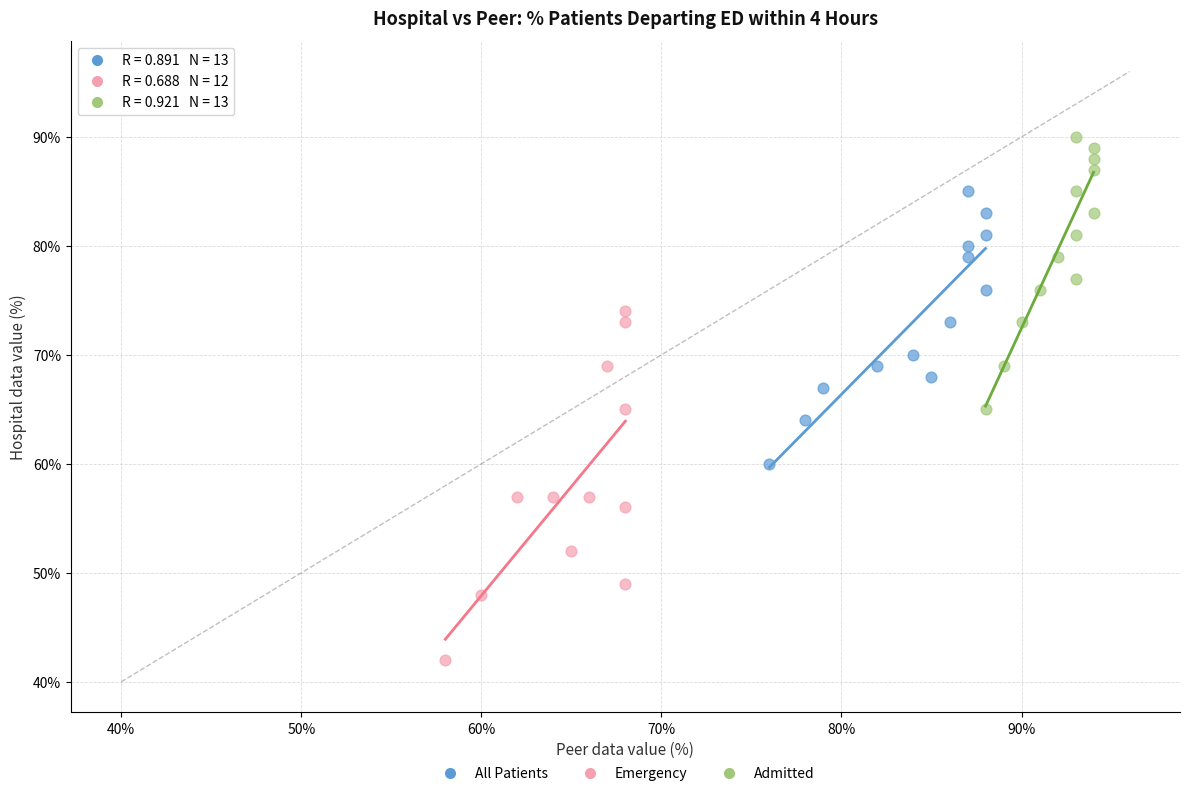

Which series contains the lowest Y value?

Emergency